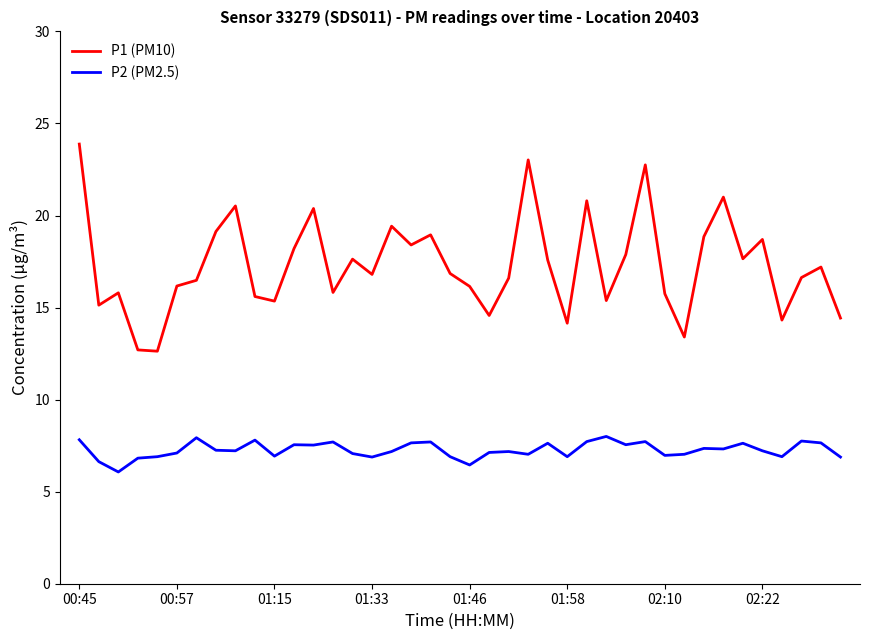

Which series has the largest total across all categories?

P1 (PM10)